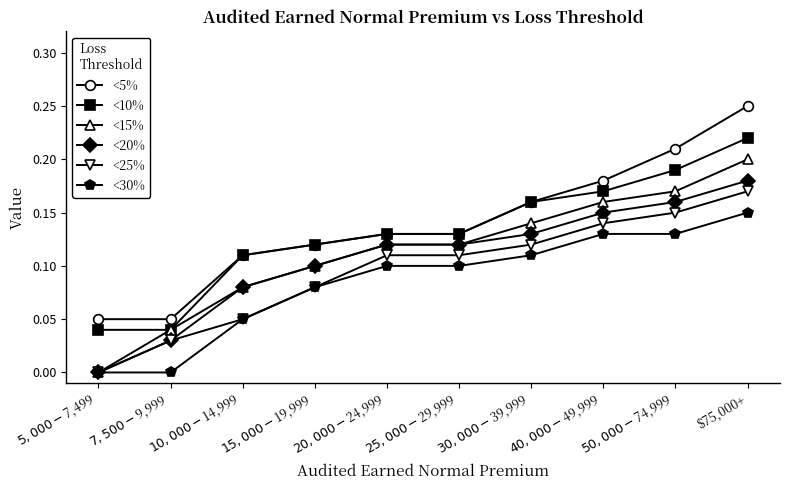

What position from the left is $30,000-$39,999?

7